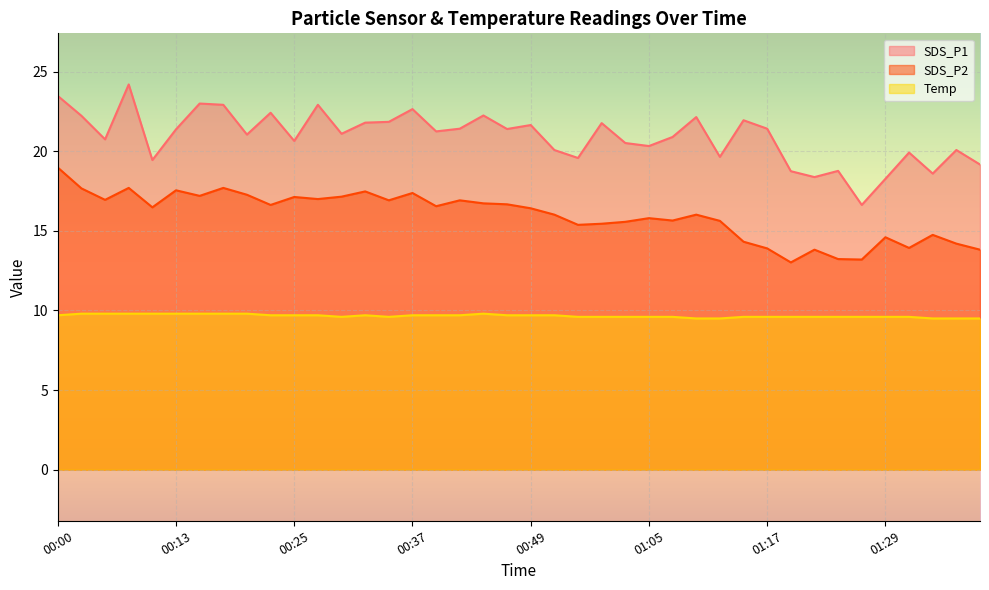

At which category does Temp reach its first local valley?

00:30